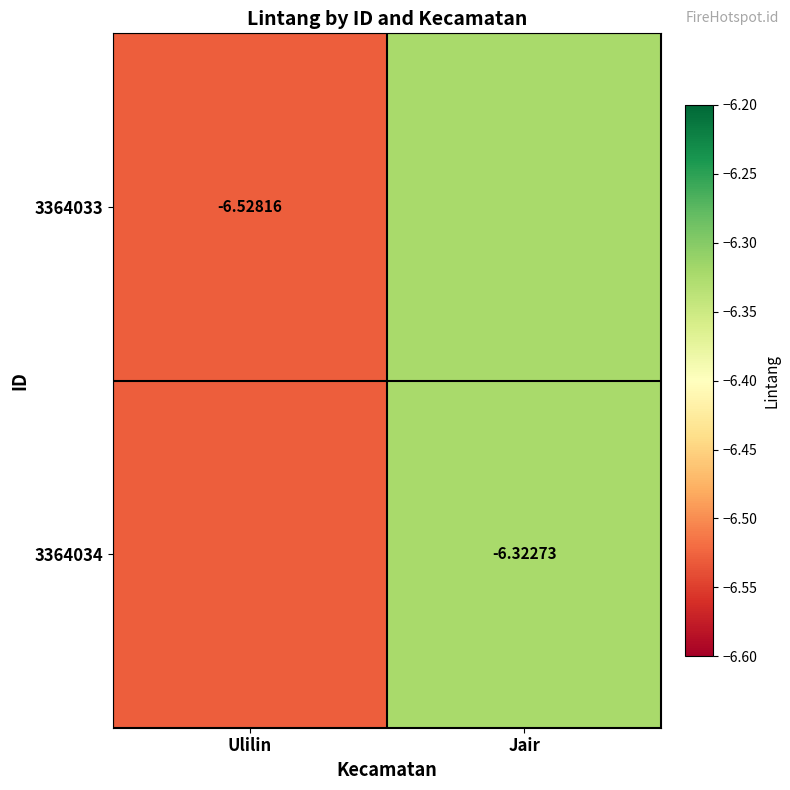

The 3364034 series shows -6.5 at Ulilin. True or false?

True